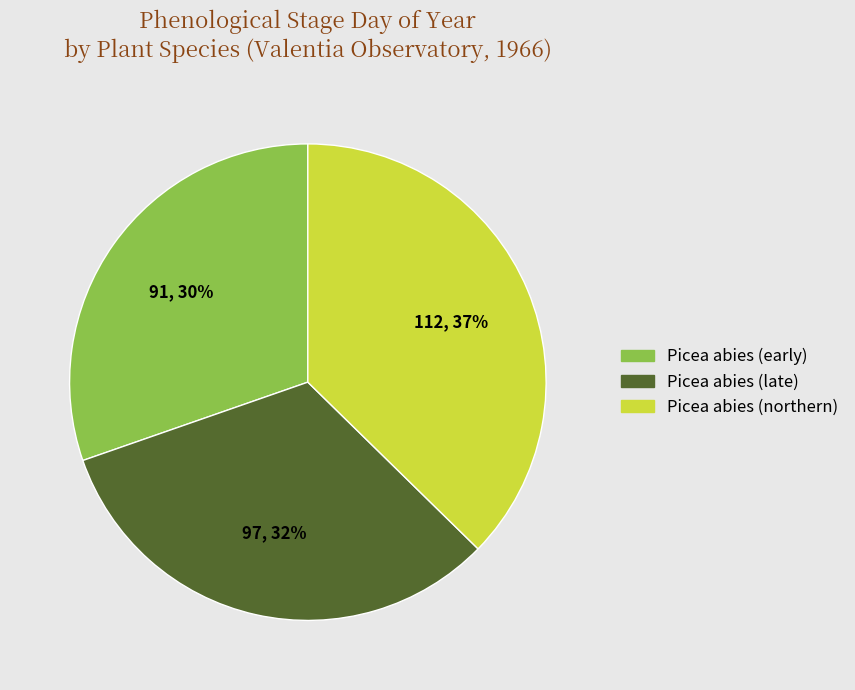

What is the largest slice in the pie chart?

Picea abies (northern)